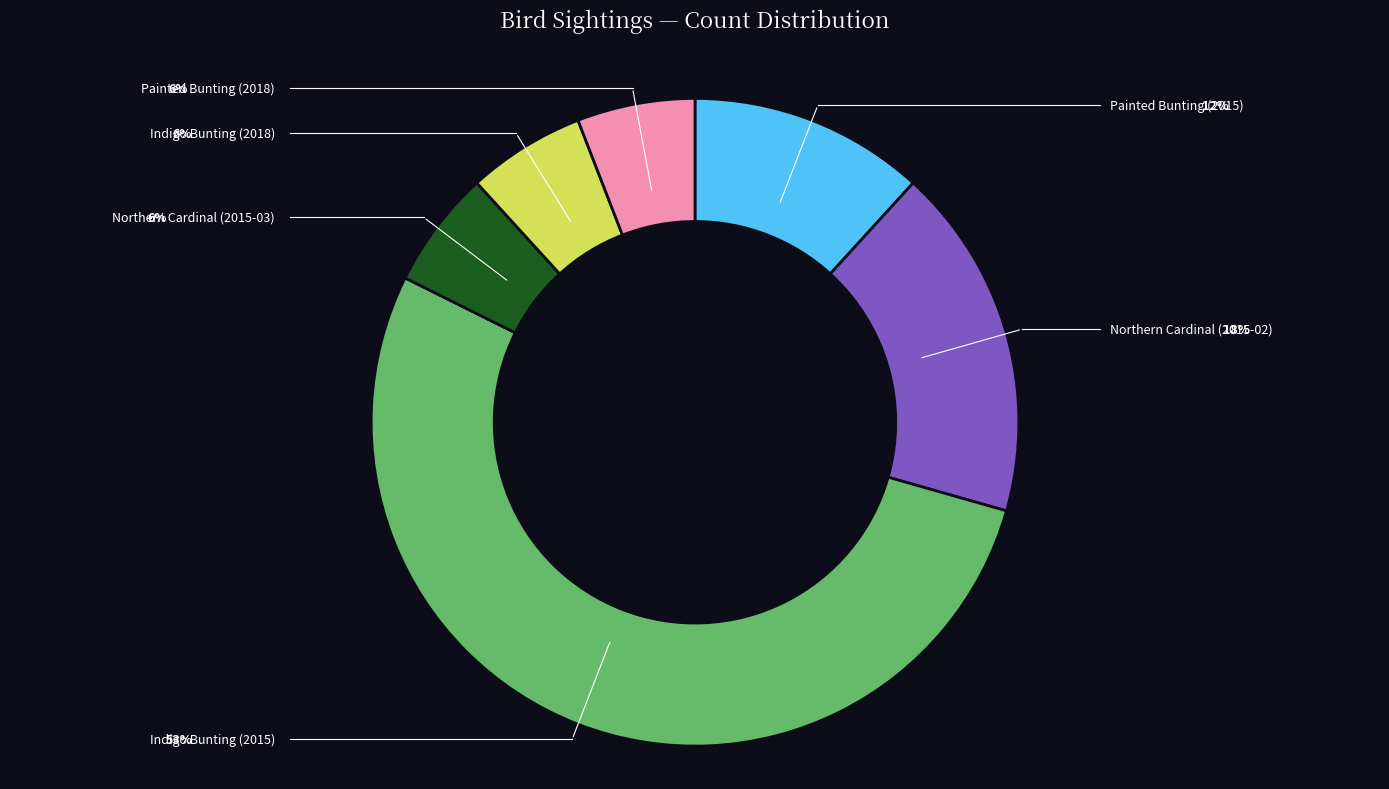

Which category has the smallest portion of the pie?

Northern Cardinal (2015-03)